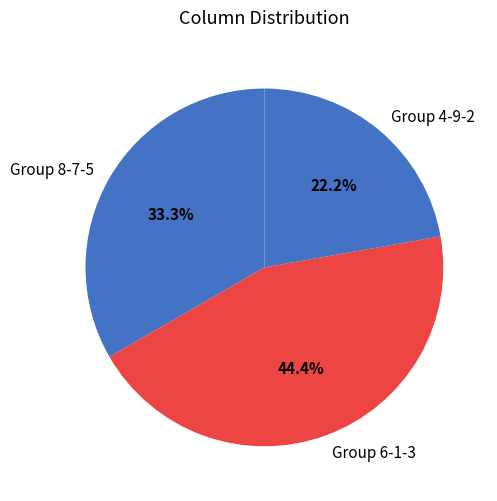

Is there a majority slice in this chart?

No